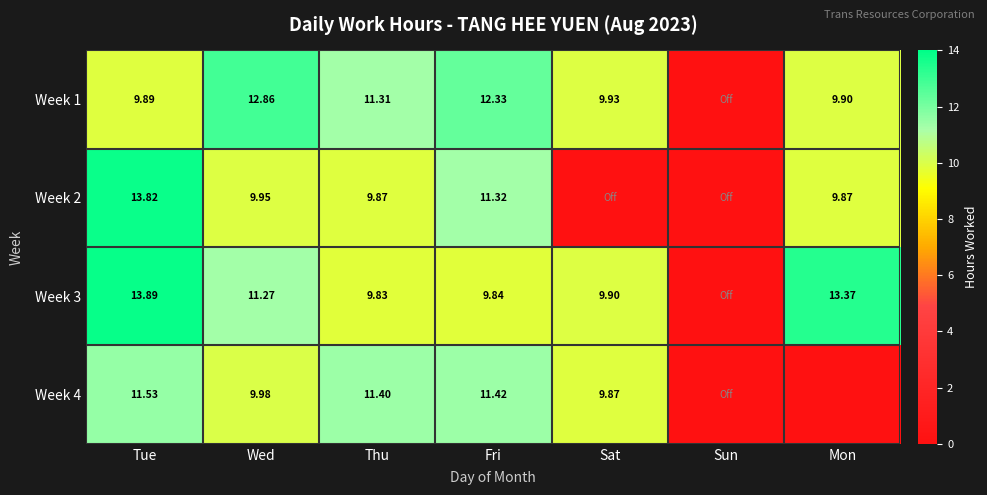

How many categories are shown in the chart?

7